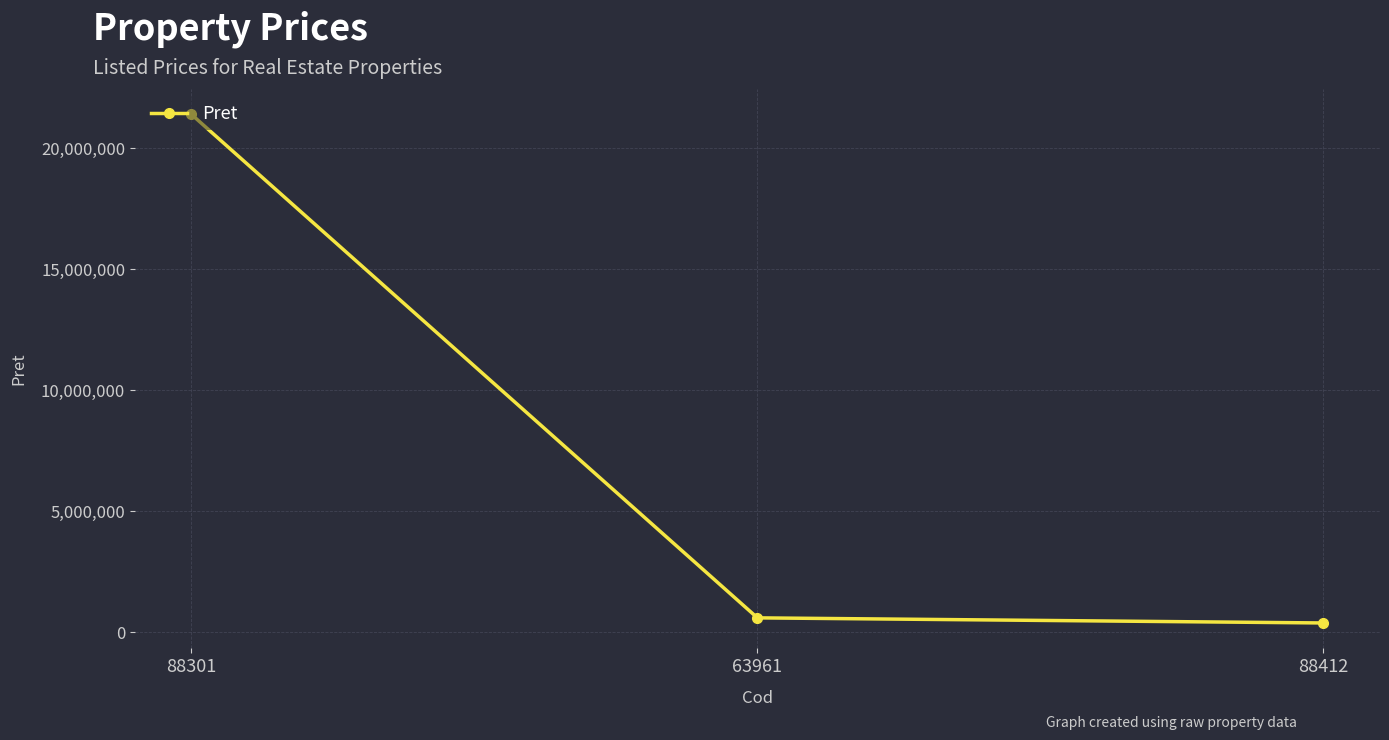

How many categories are shown in the chart?

3